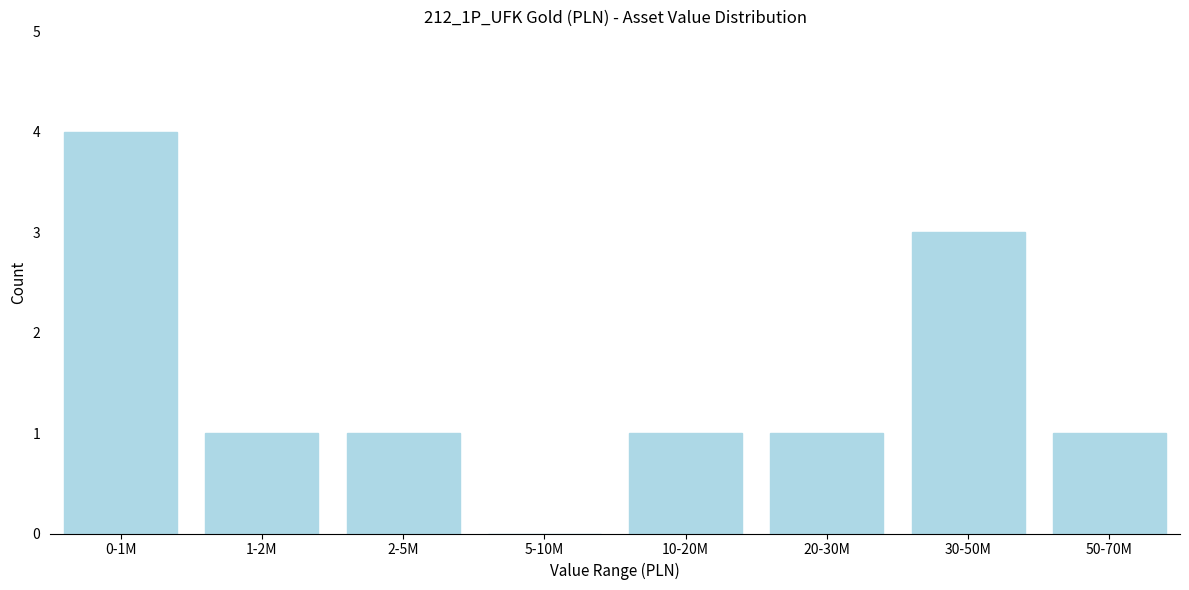

Reading right to left, extract all data points from this chart.

50-70M=1	30-50M=3	20-30M=1	10-20M=1	5-10M=0	2-5M=1	1-2M=1	0-1M=4